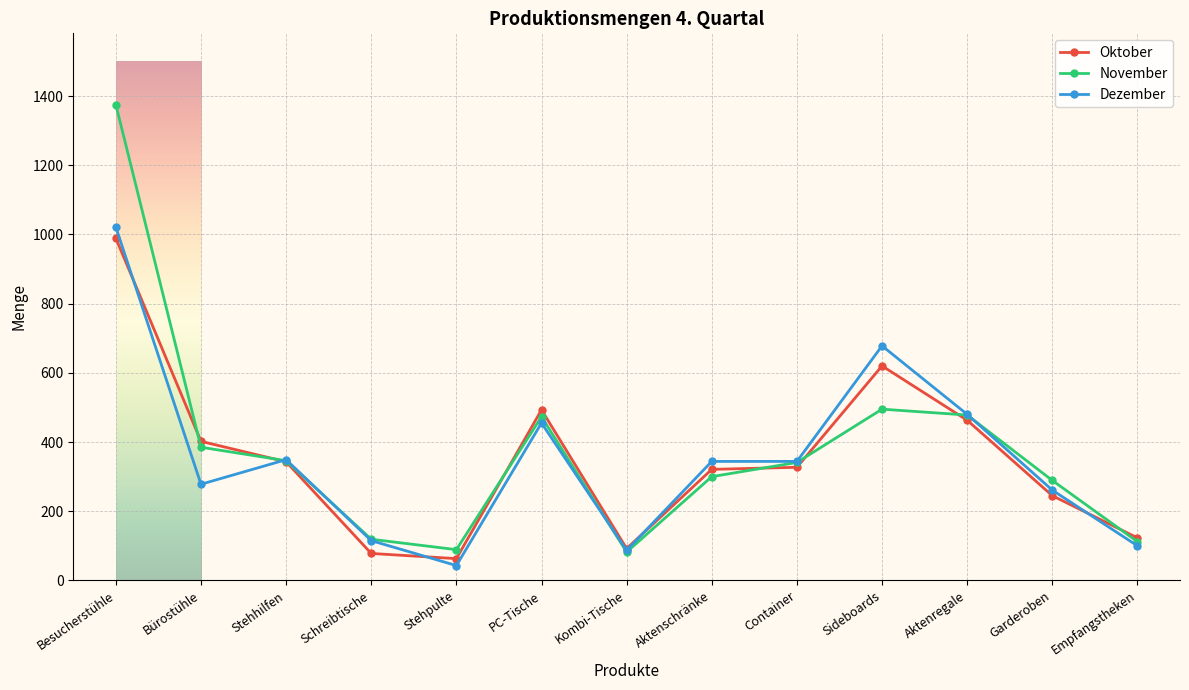

What is the spread (max minus min) of values at Besucherstühle?

386